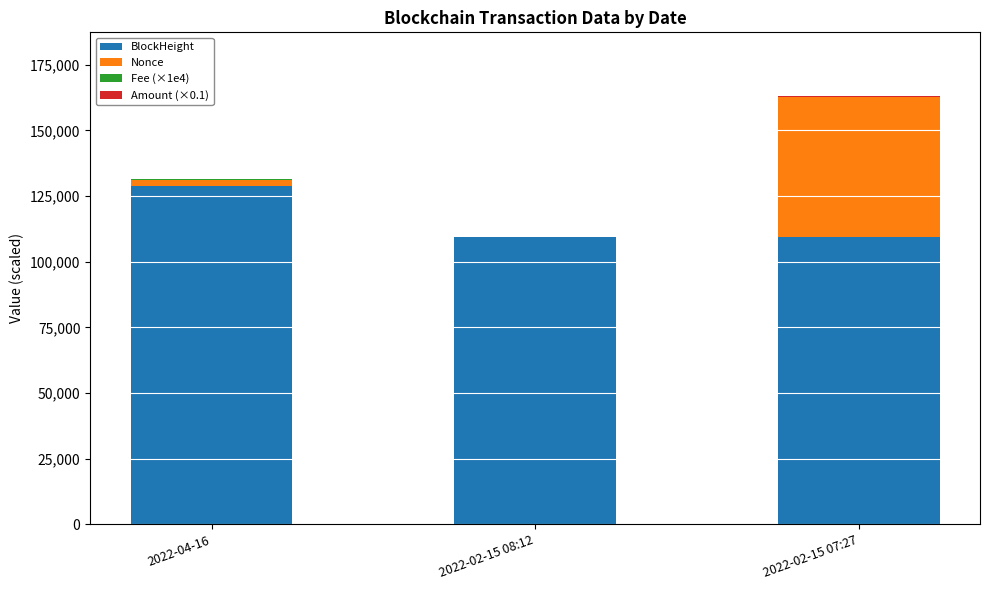

What is the highest value of the BlockHeight series?

128715.0